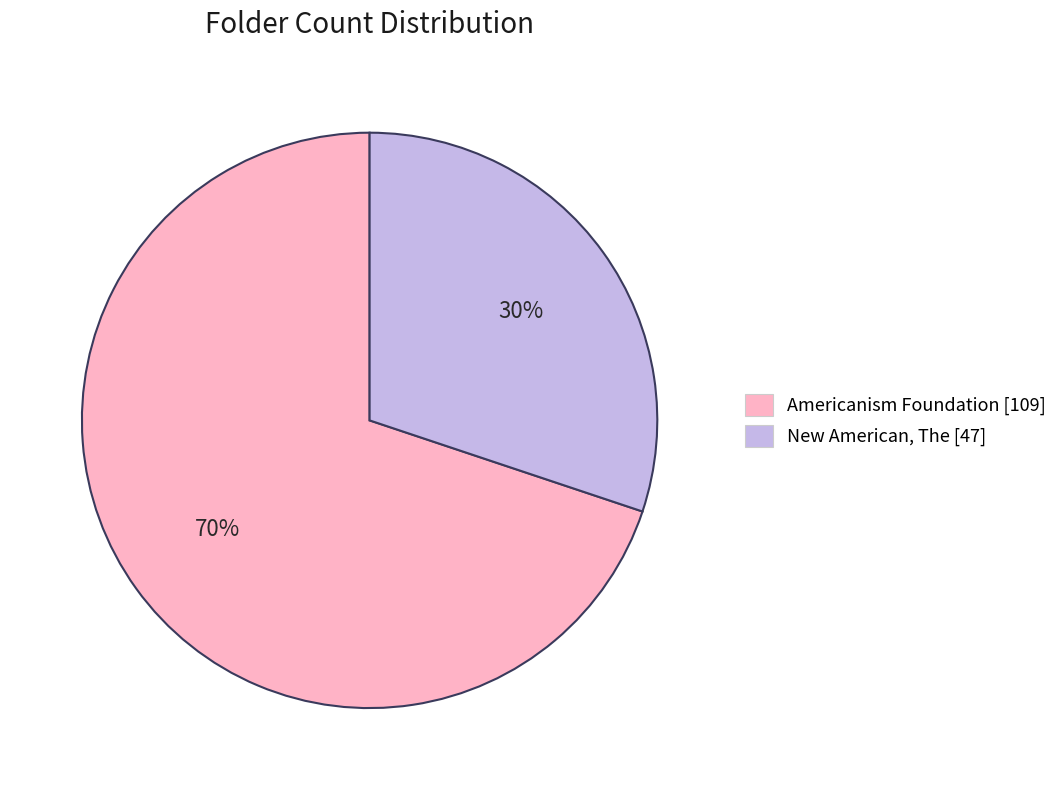

The New American, The slice represents 30% of the pie. True or false?

True